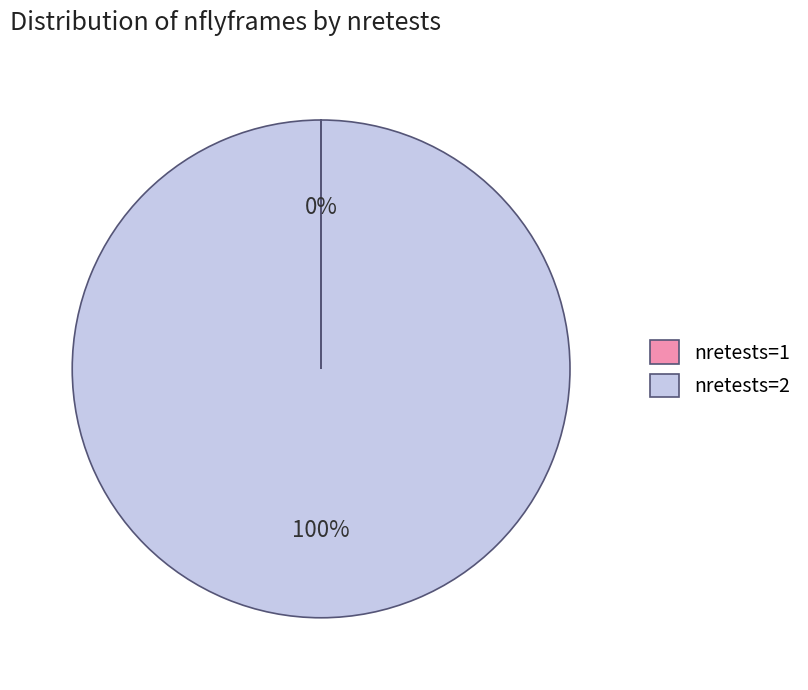

Which slice is the largest?

nretests=2